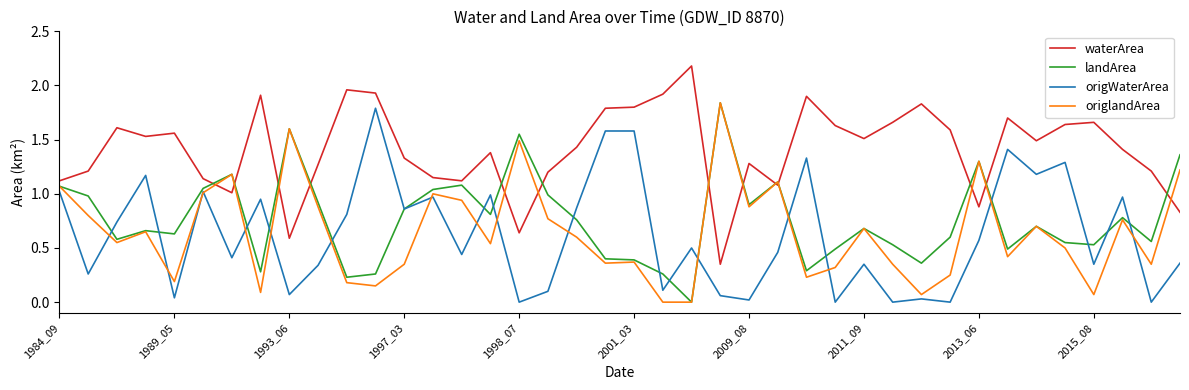

At how many categories does at least one series exceed 0?

40